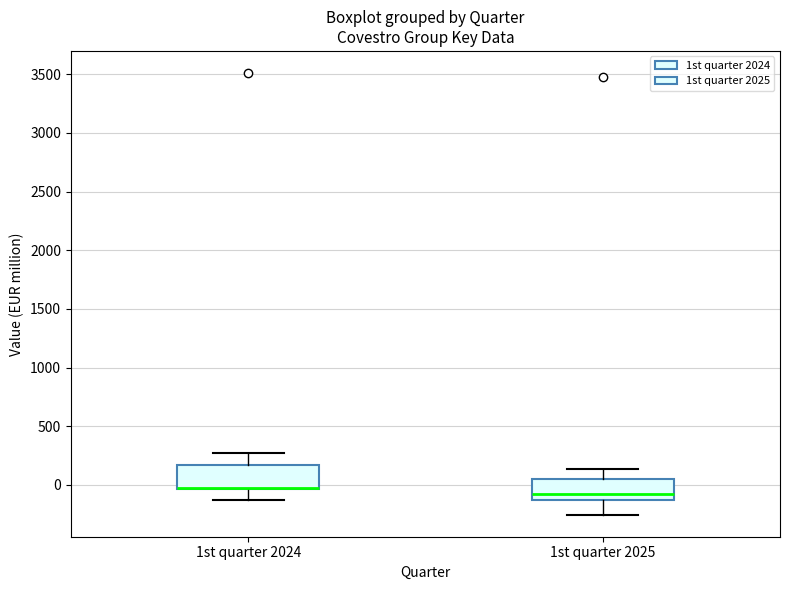

Where does the lower whisker of the box for 1st quarter 2025 end on the y-axis? The values are not printed on the chart, so give them approximately, as read against the axis.

-250